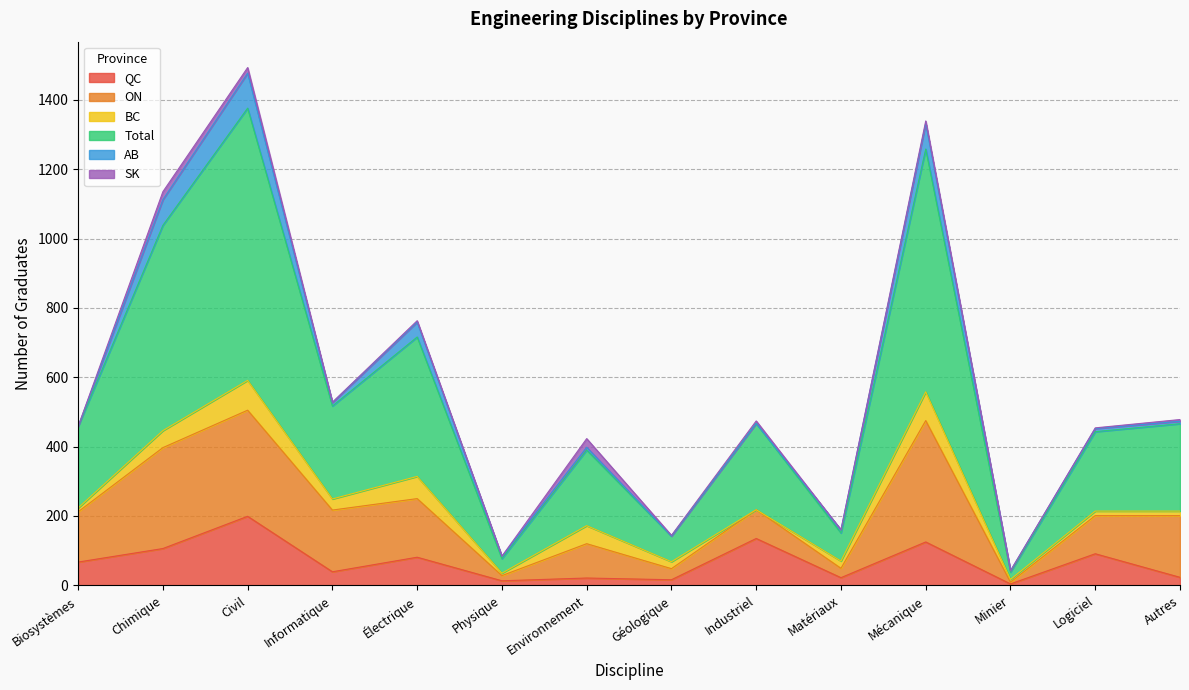

Between Électrique and Mécanique, which series saw the biggest shift?

Total